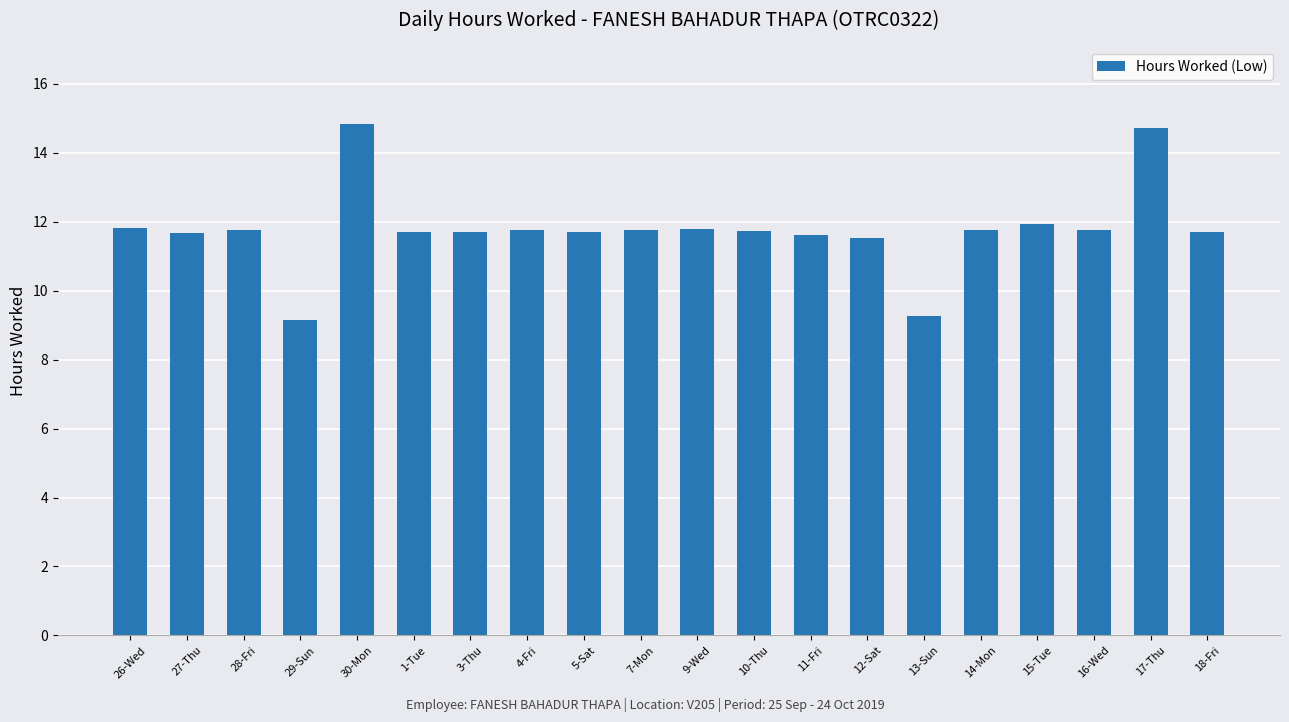

At which label does the data first exceed 11?

26-Wed